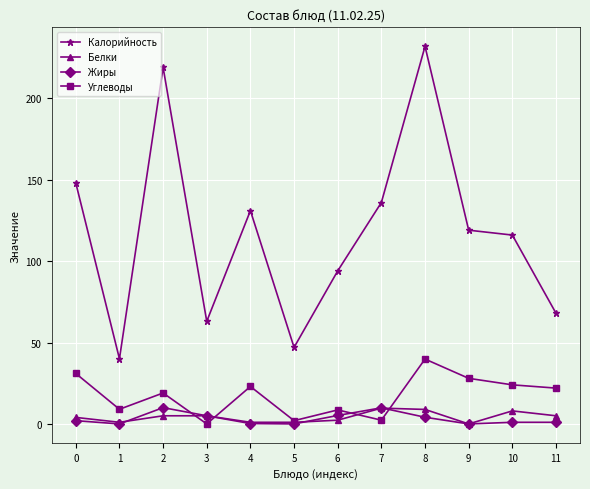

True or false: Жиры has a value of 4.1 at 8.

True